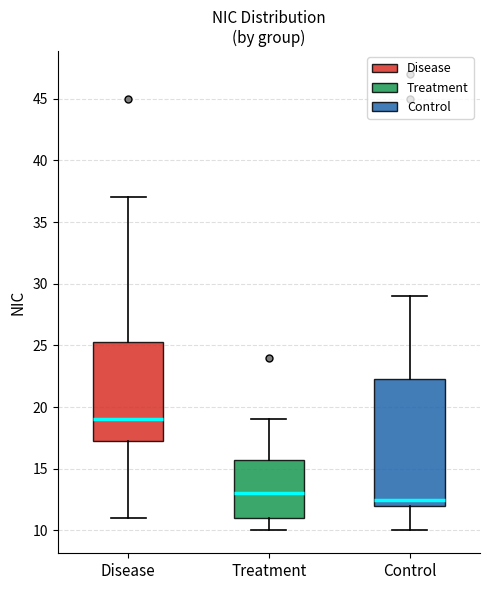

Reading left to right, read every box against the y-axis: the position of its median line, the range the box covers, and the ends of its whiskers. The values are not printed on the chart, so give them approximately, as read against the axis.

Disease: median 19.0, box 17.5 to 25.5, whiskers 11.0 to 37.0
Treatment: median 13.0, box 11.0 to 16.0, whiskers 10.0 to 19.0
Control: median 12.5, box 12.0 to 22.5, whiskers 10.0 to 29.0